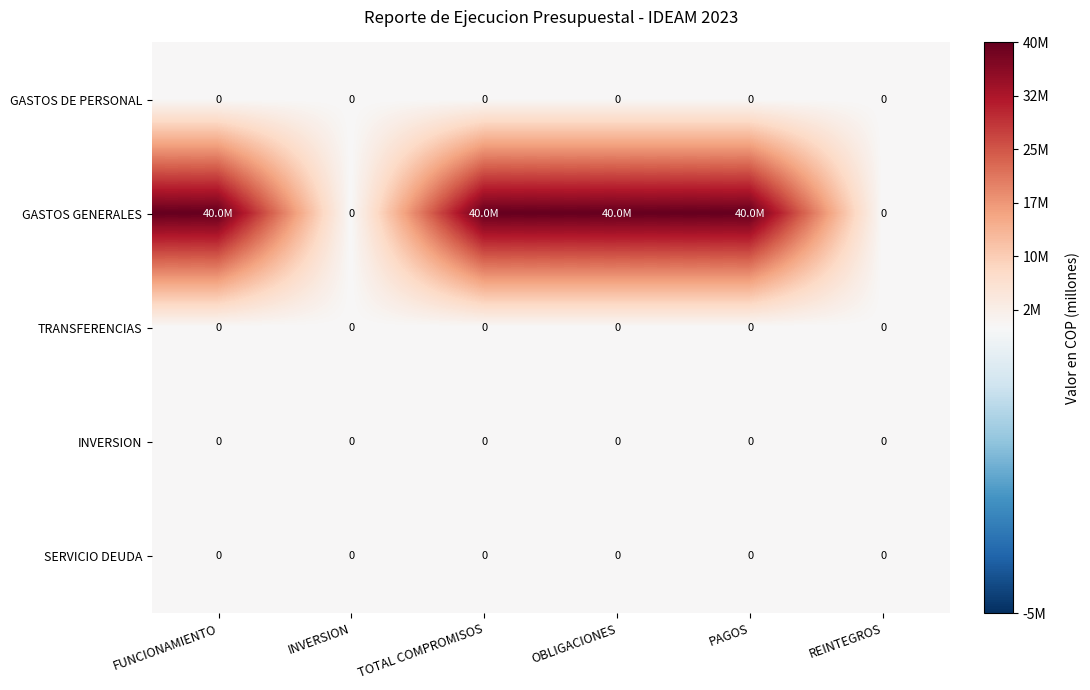

The GASTOS DE PERSONAL series shows 0 at PAGOS. True or false?

True